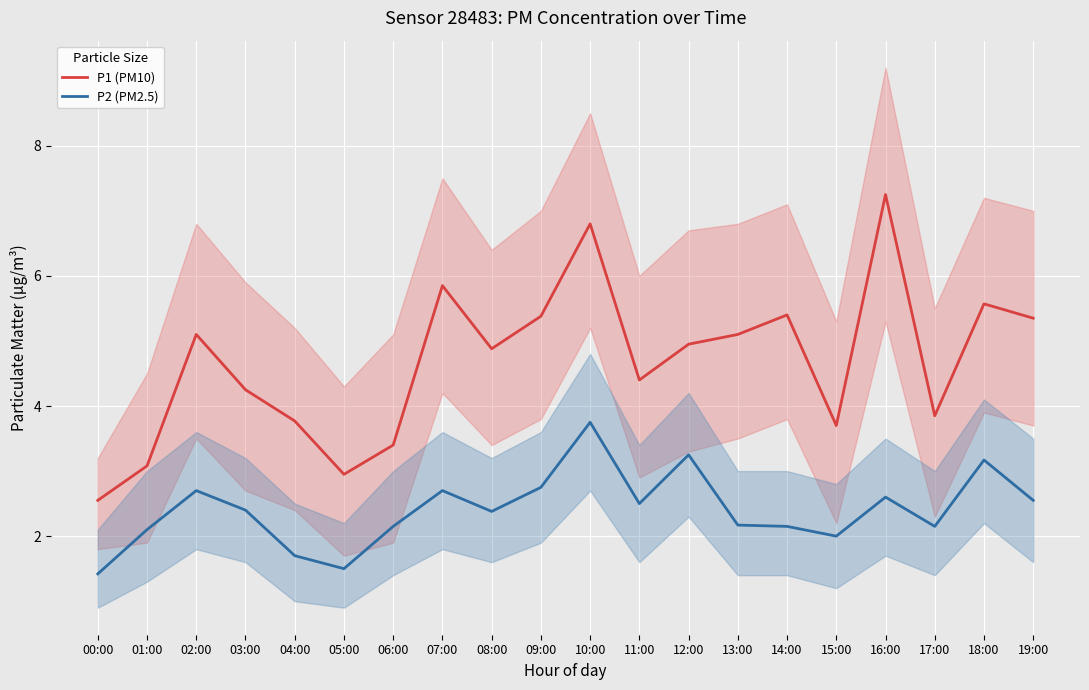

Rank the series by their average value, from highest to lowest.

P1 (PM10), P2 (PM2.5)